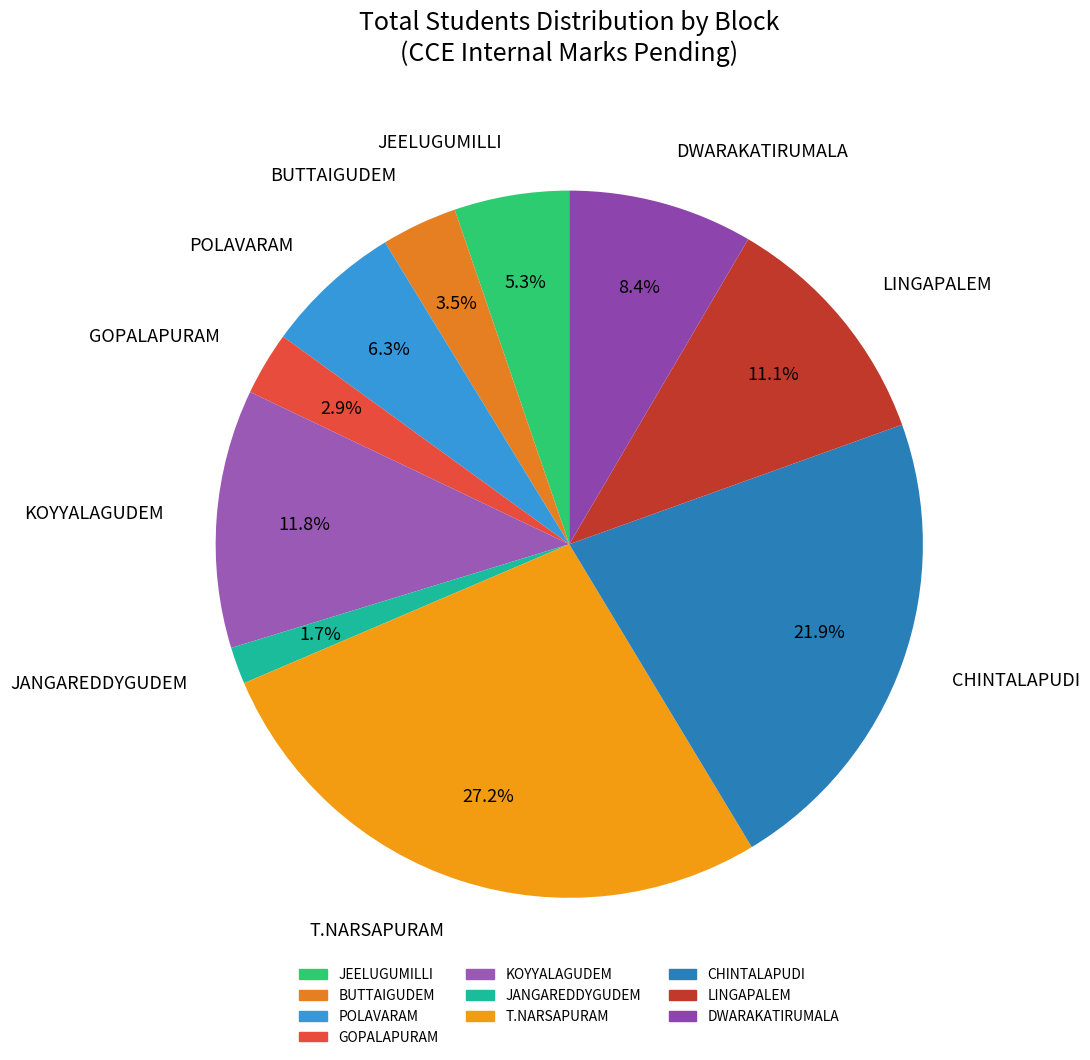

What is the ratio of the value at LINGAPALEM to the value at KOYYALAGUDEM?

0.9